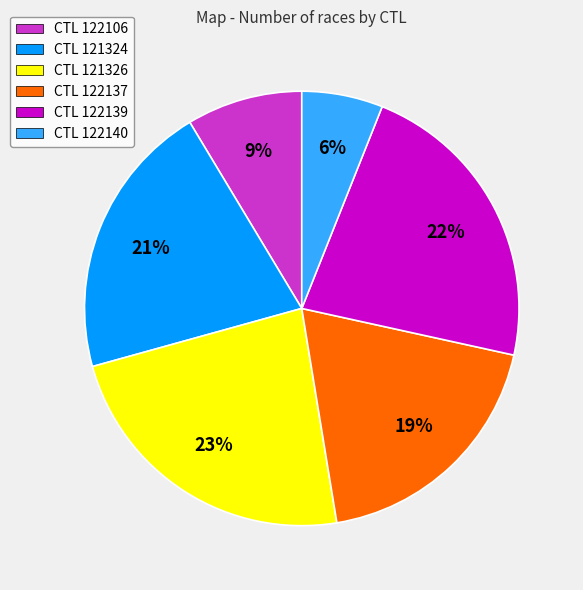

What percentage is the CTL 122139 slice, to the nearest percent?

22%